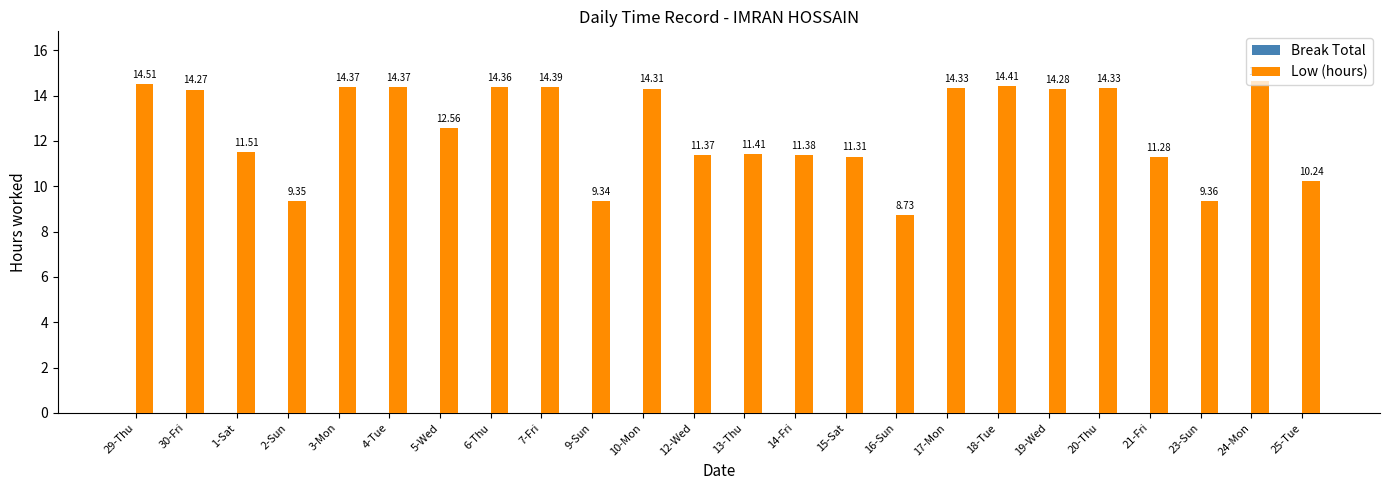

How many bars are there in total?

24